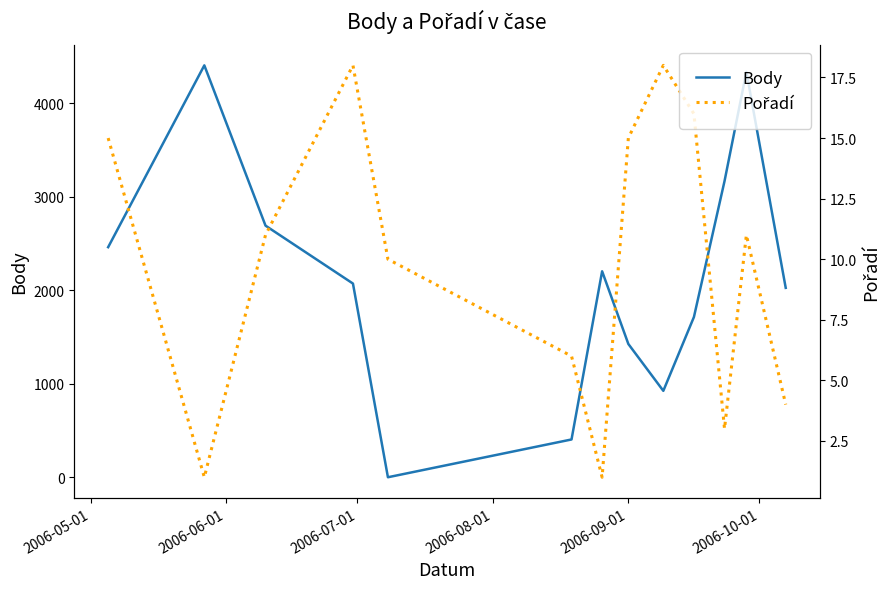

At how many categories does at least one series exceed 4379?

1